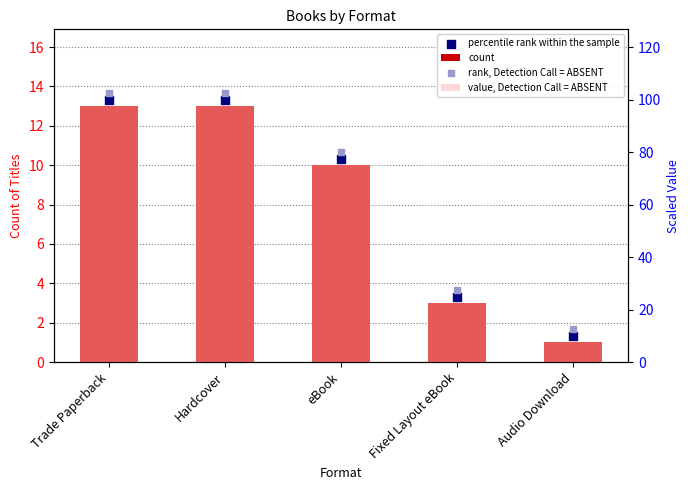

At which category is the sum across all series the highest?

Trade Paperback